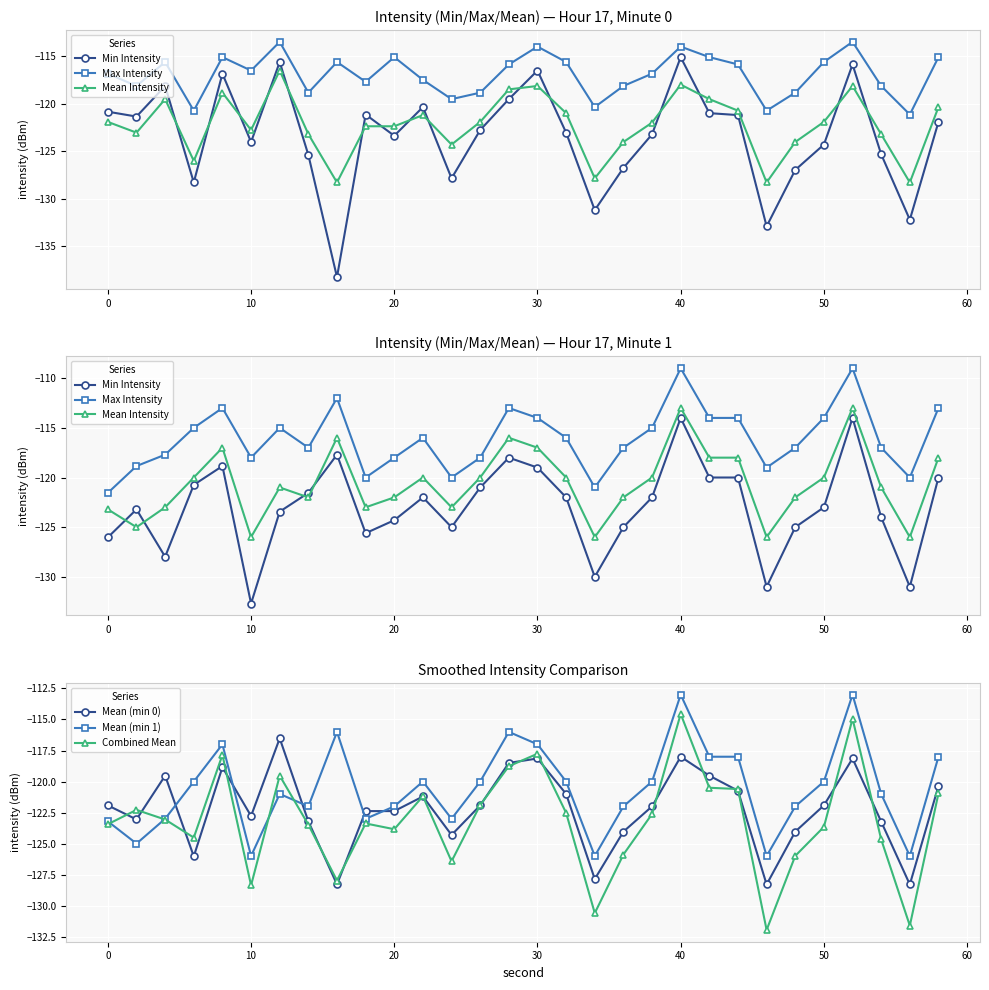

What are all the series names shown in the legend?

Min Intensity, Max Intensity, Mean Intensity, Mean (min 0), Mean (min 1), Combined Mean